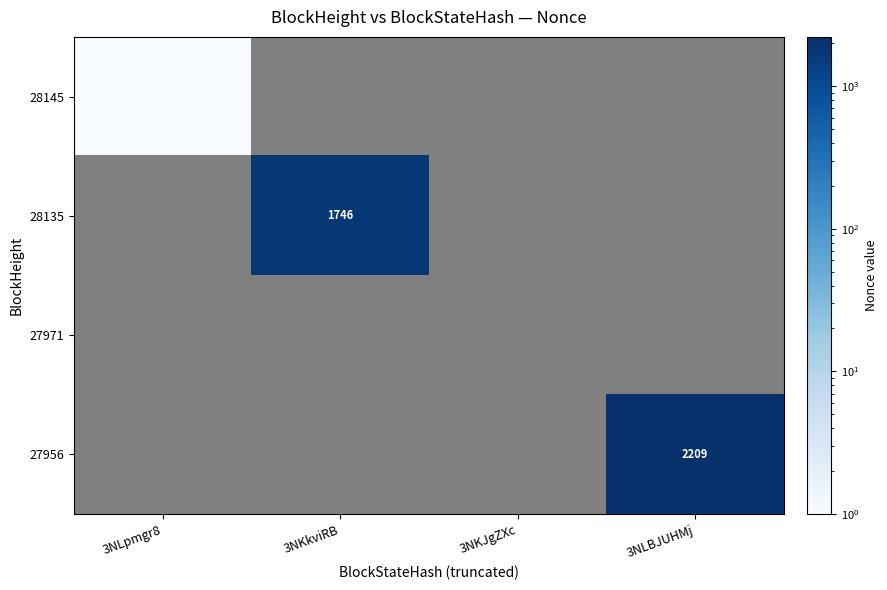

Which category has the highest value across all series?

3NLBJUHMj